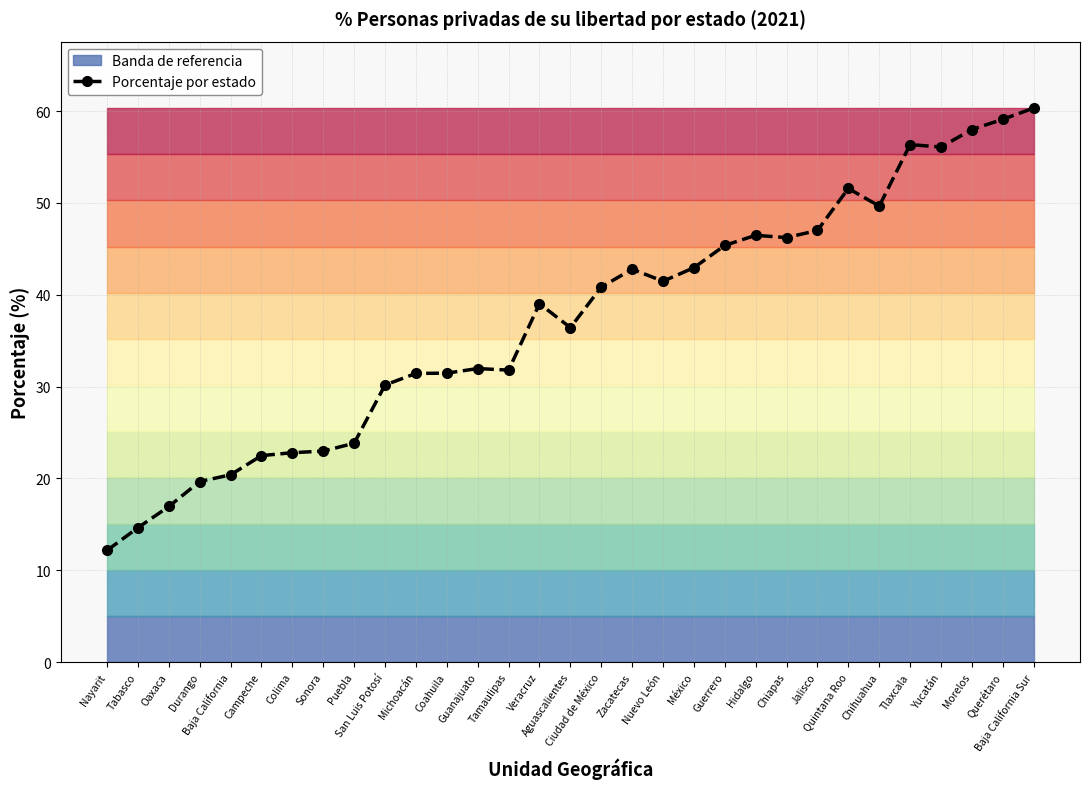

How many values are below 39?

15